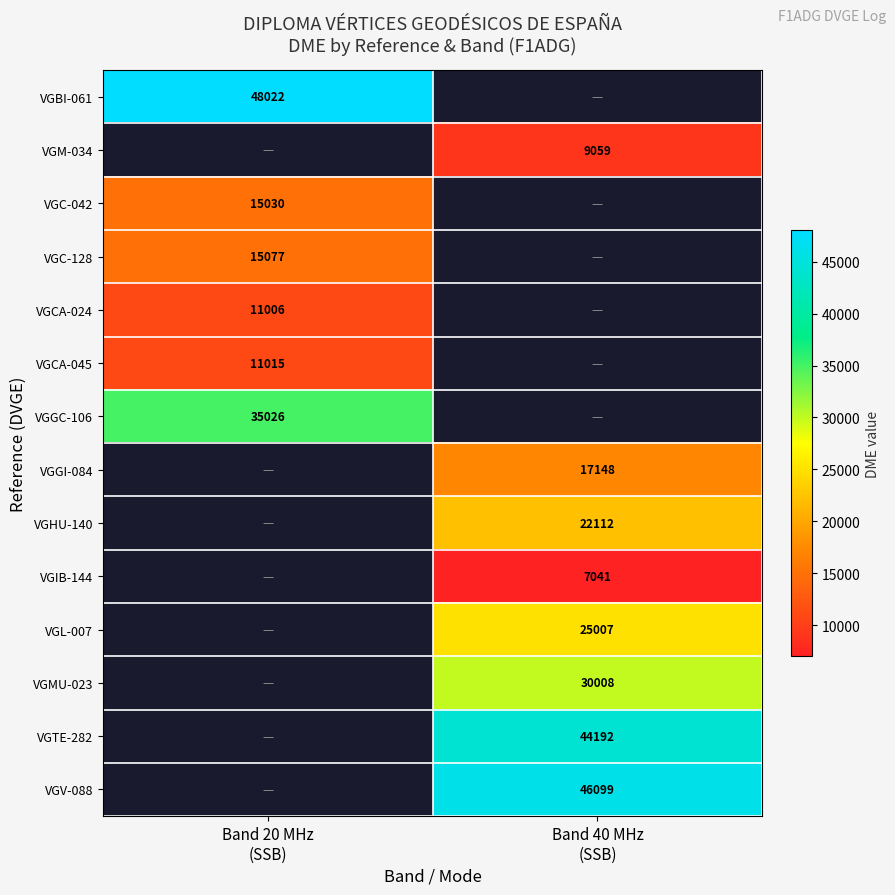

At how many categories does at least one series exceed 23084?

2